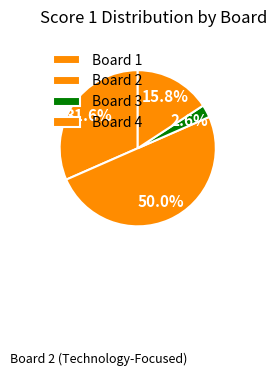

Rank the categories by value from lowest to highest.

Board 3, Board 4, Board 1, Board 2